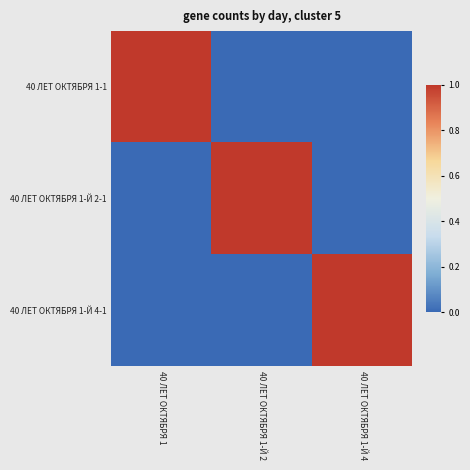

Reading left to right, extract all data points from this chart.

40 ЛЕТ ОКТЯБРЯ 1-1: 40 ЛЕТ ОКТЯБРЯ 1=1	40 ЛЕТ ОКТЯБРЯ 1-Й 2=0	40 ЛЕТ ОКТЯБРЯ 1-Й 4=0
40 ЛЕТ ОКТЯБРЯ 1-Й 2-1: 40 ЛЕТ ОКТЯБРЯ 1=0	40 ЛЕТ ОКТЯБРЯ 1-Й 2=1	40 ЛЕТ ОКТЯБРЯ 1-Й 4=0
40 ЛЕТ ОКТЯБРЯ 1-Й 4-1: 40 ЛЕТ ОКТЯБРЯ 1=0	40 ЛЕТ ОКТЯБРЯ 1-Й 2=0	40 ЛЕТ ОКТЯБРЯ 1-Й 4=1